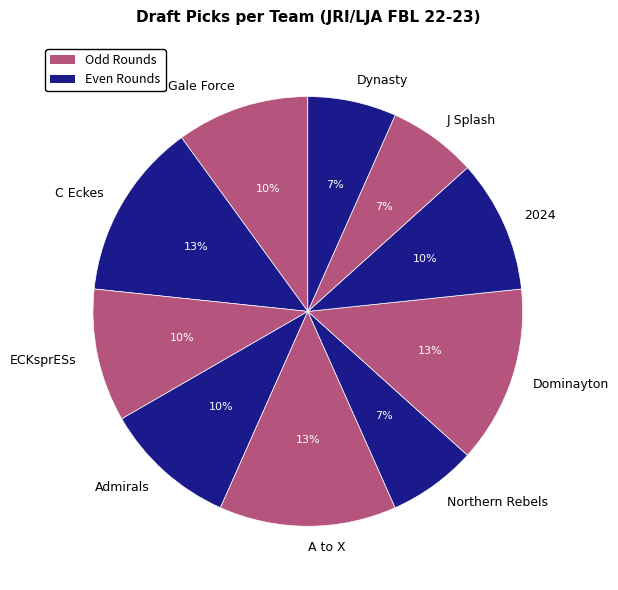

Is it true that Admirals is 3% of the pie?

False